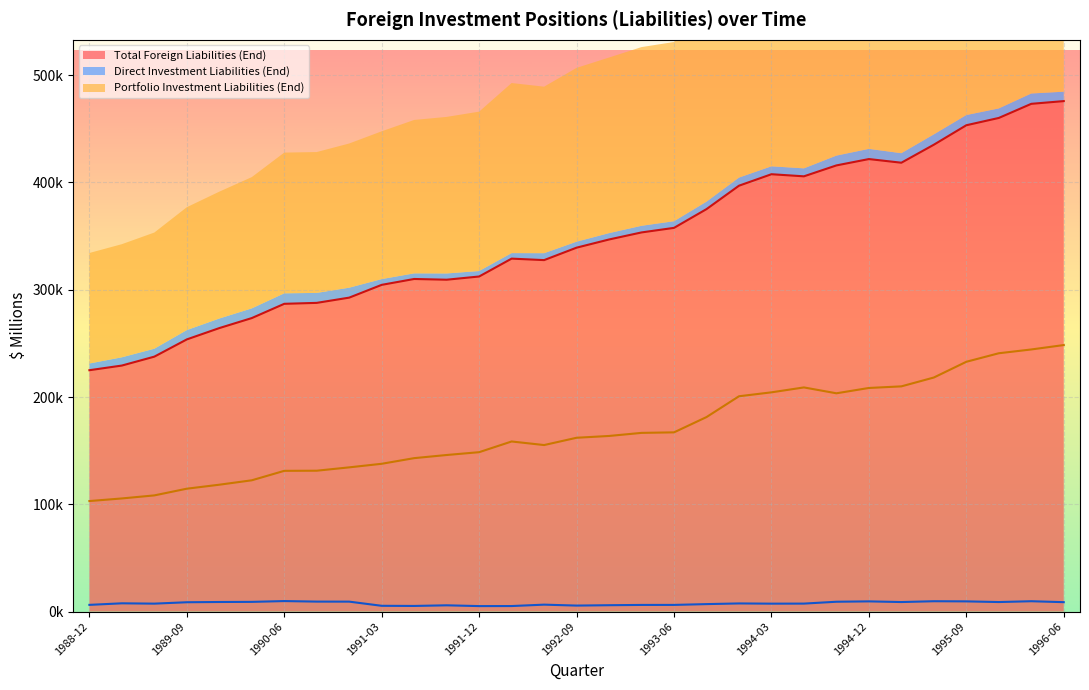

True or false: Direct Investment Liabilities (End) has a value of 6190 at 1993-03.

True